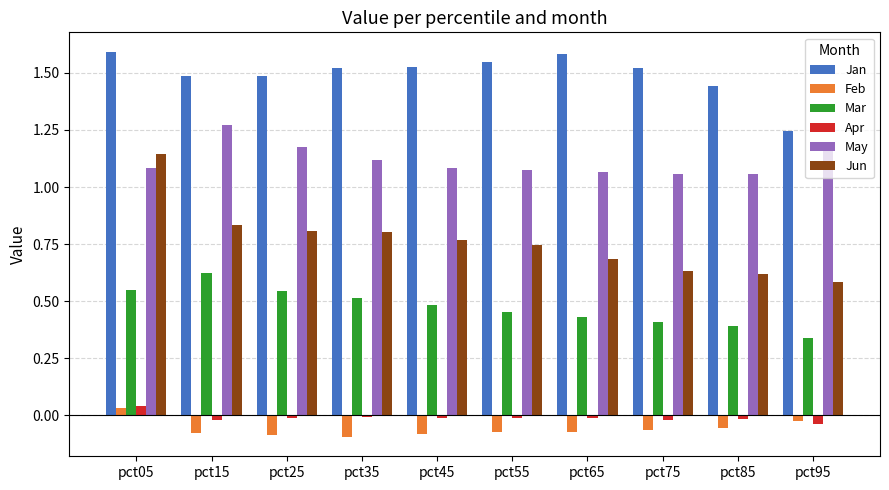

At how many categories does at least one series exceed 0?

10